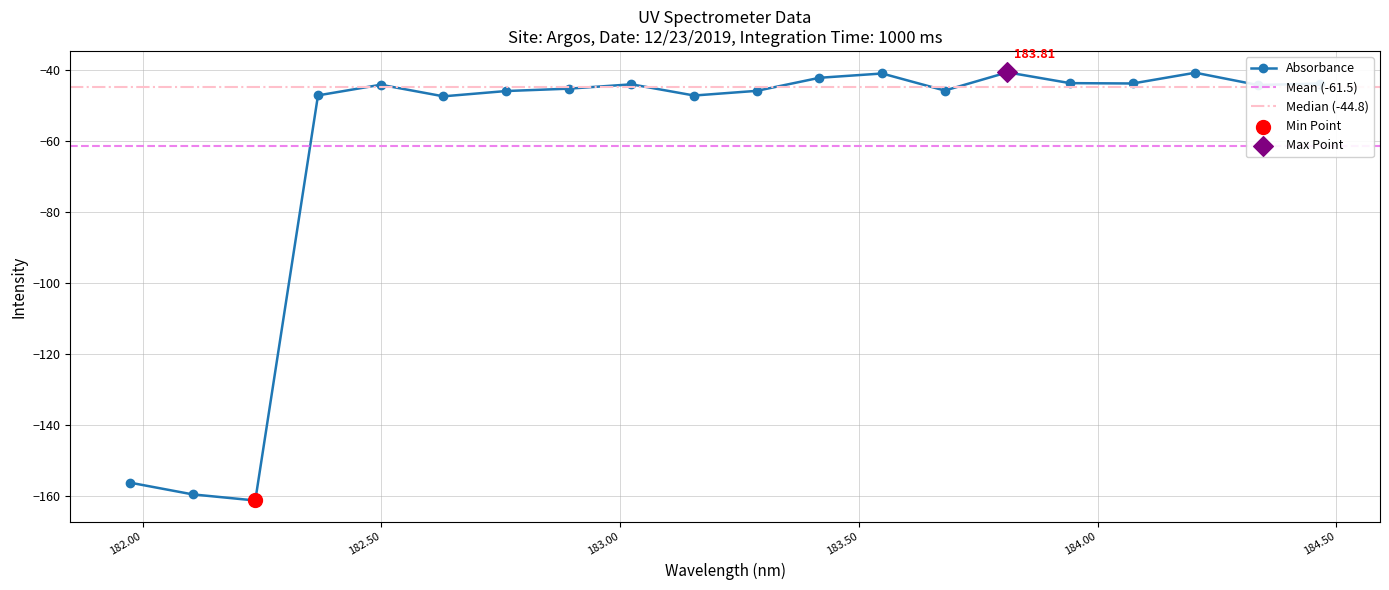

Between 184.46687888 and 182.7613026778, which is larger?

184.46687888